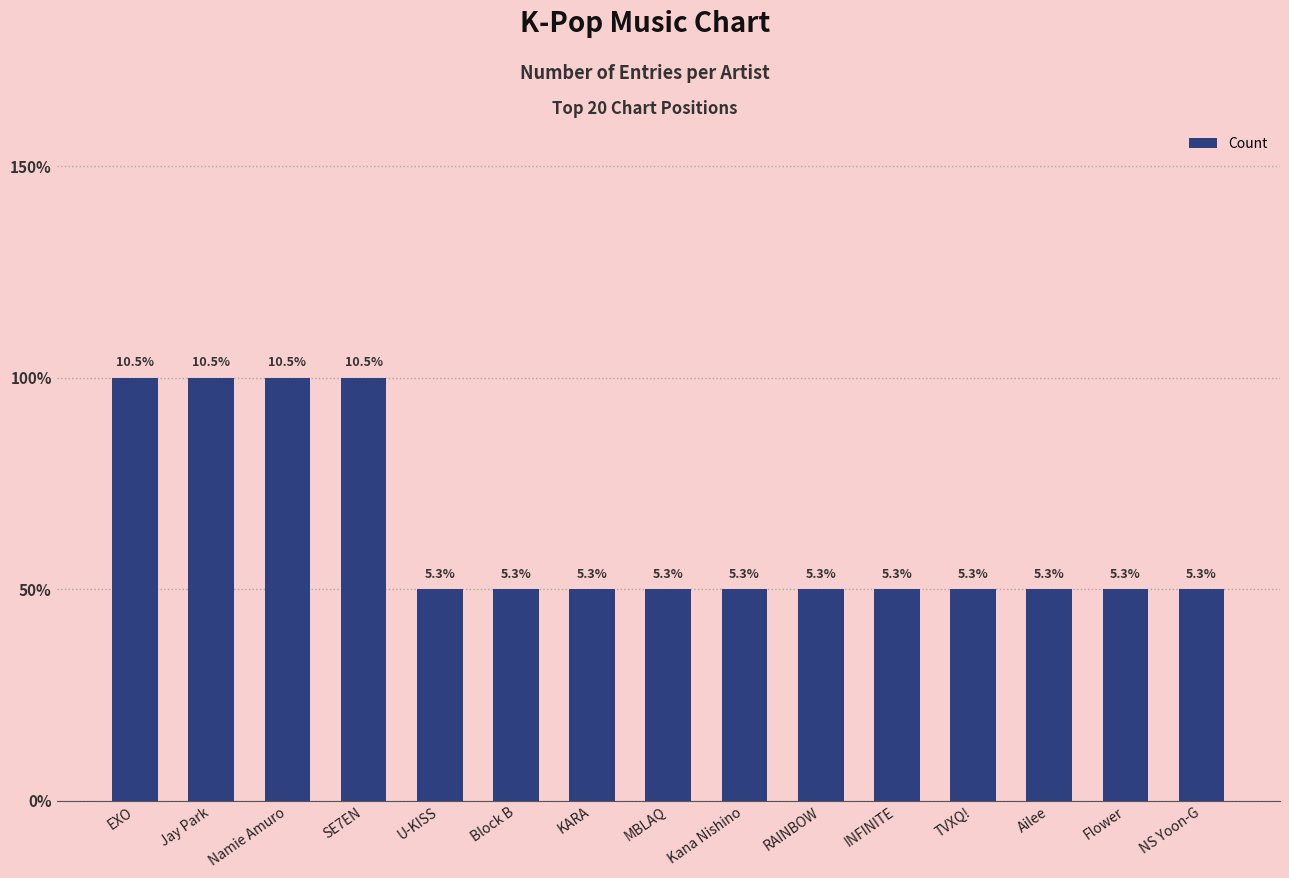

Reading left to right, list all the values displayed in this chart.

2	2	2	2	1	1	1	1	1	1	1	1	1	1	1